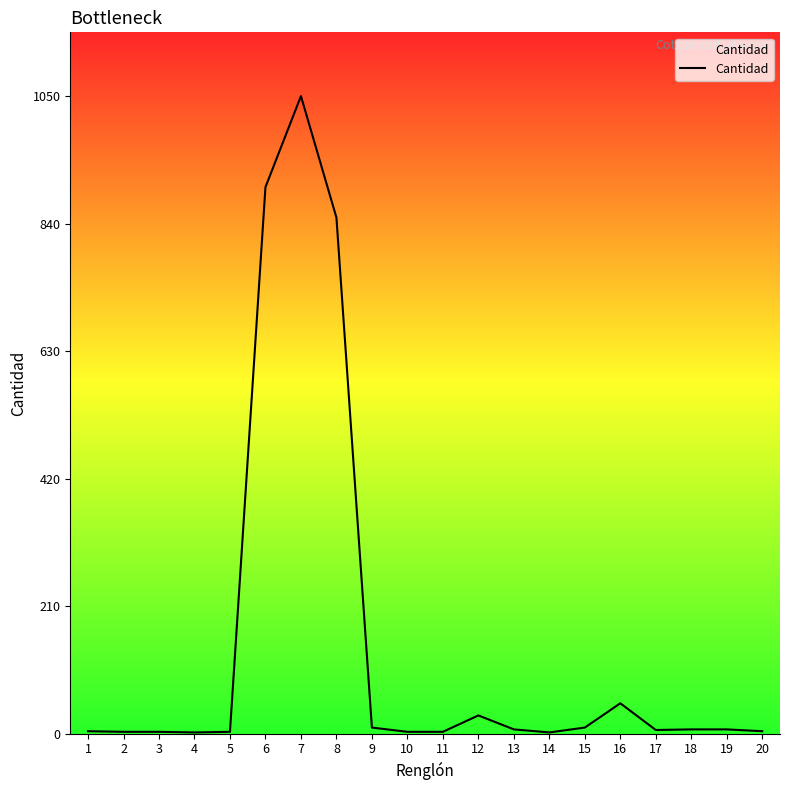

At which label is the value closest to 526?

8